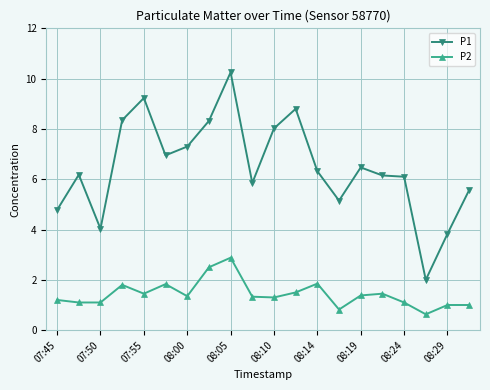

True or false: P1 has more than 2 interior local peaks.

True